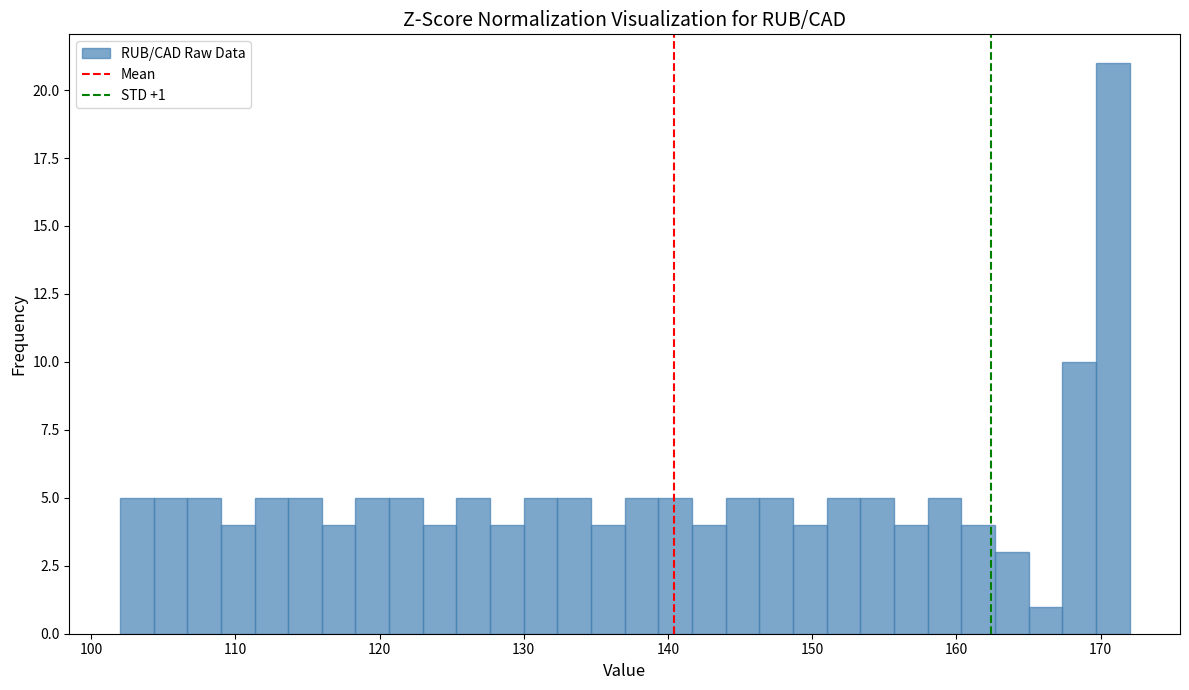

Read against the x-axis, roughly where is the centre of the tallest bar?

171